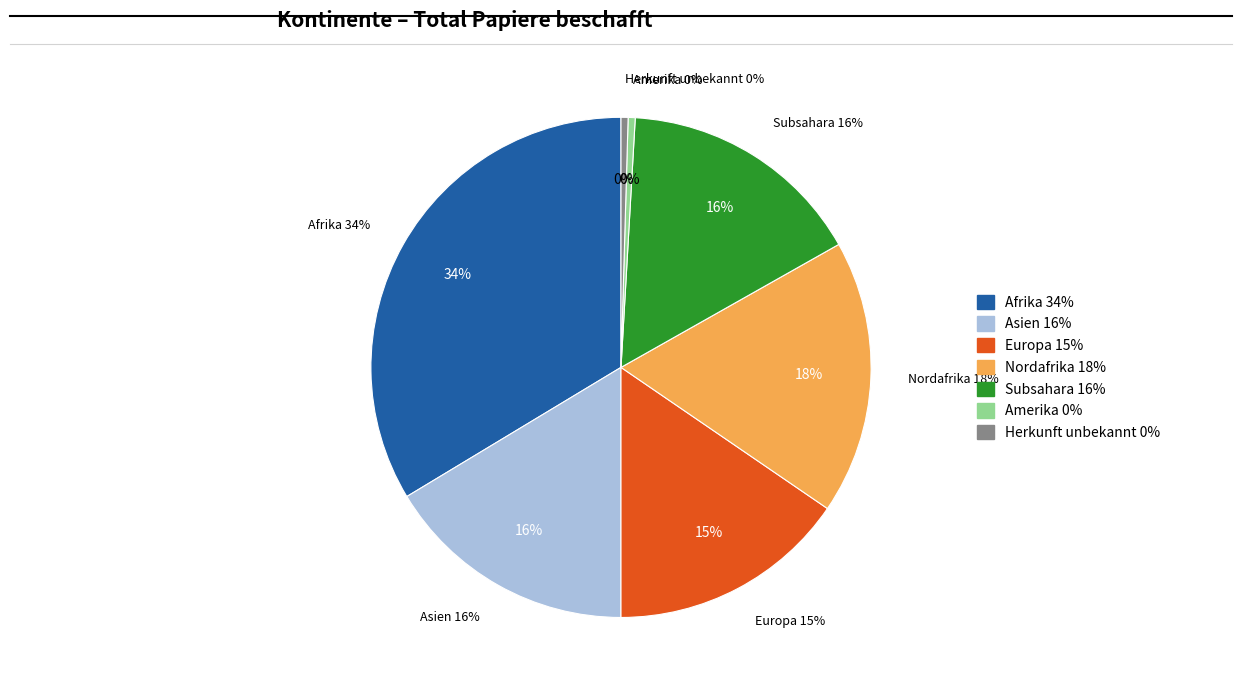

How many segments does this pie chart have?

7